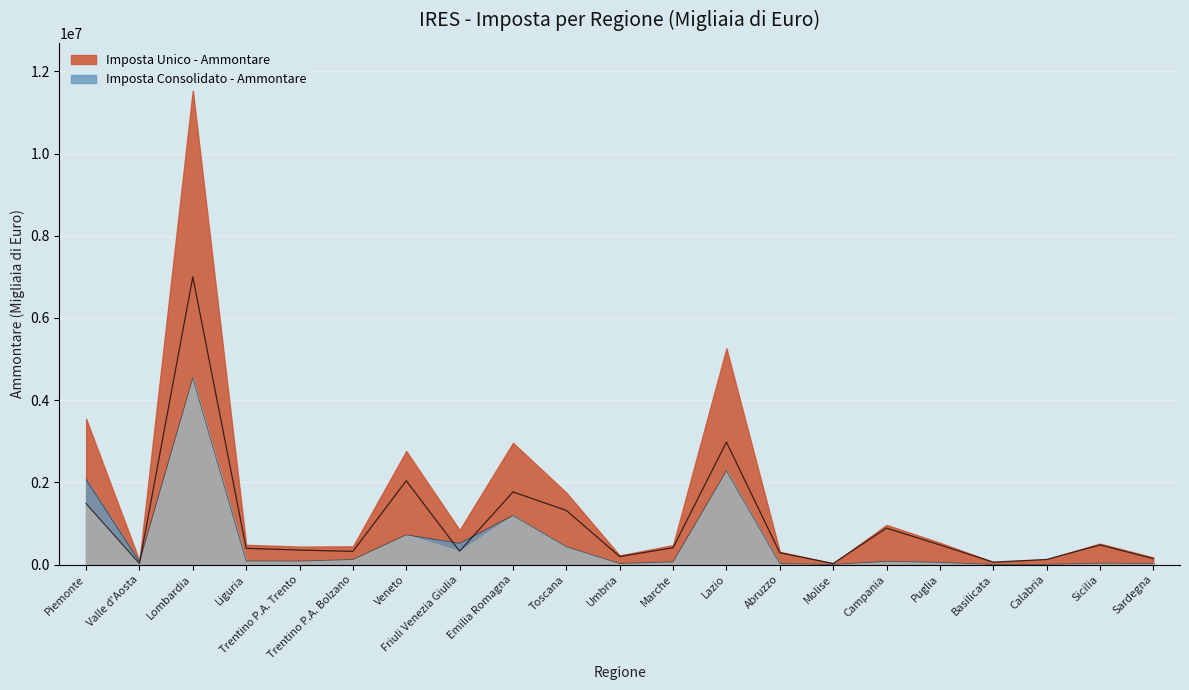

List the series in order of their overall mean, highest first.

Imposta Unico - Ammontare, Imposta Consolidato - Ammontare